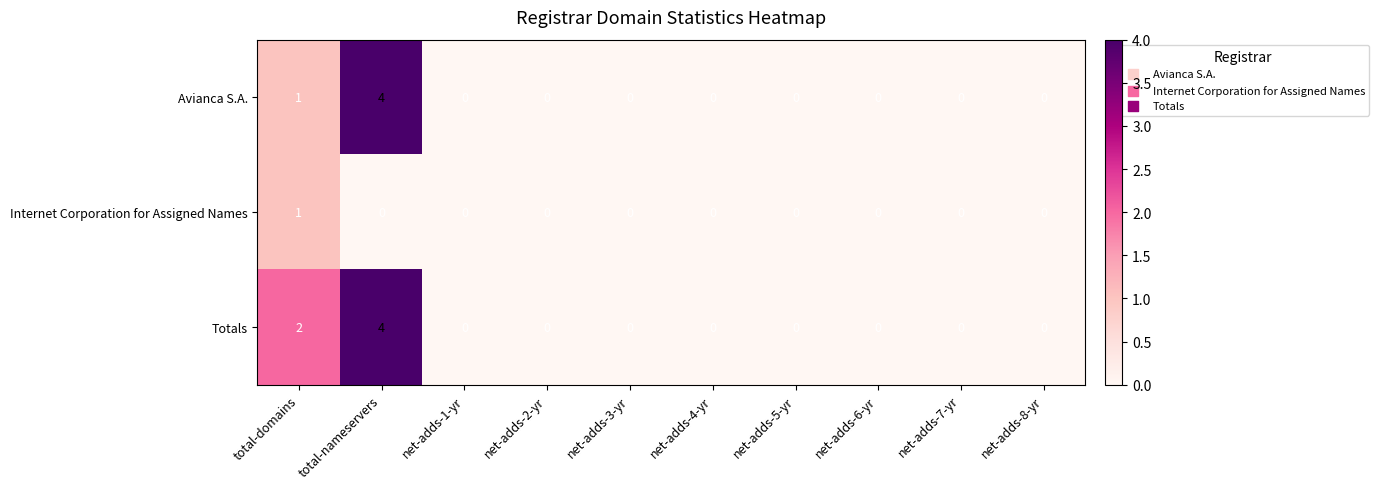

At which category is the sum across all series the highest?

total-nameservers